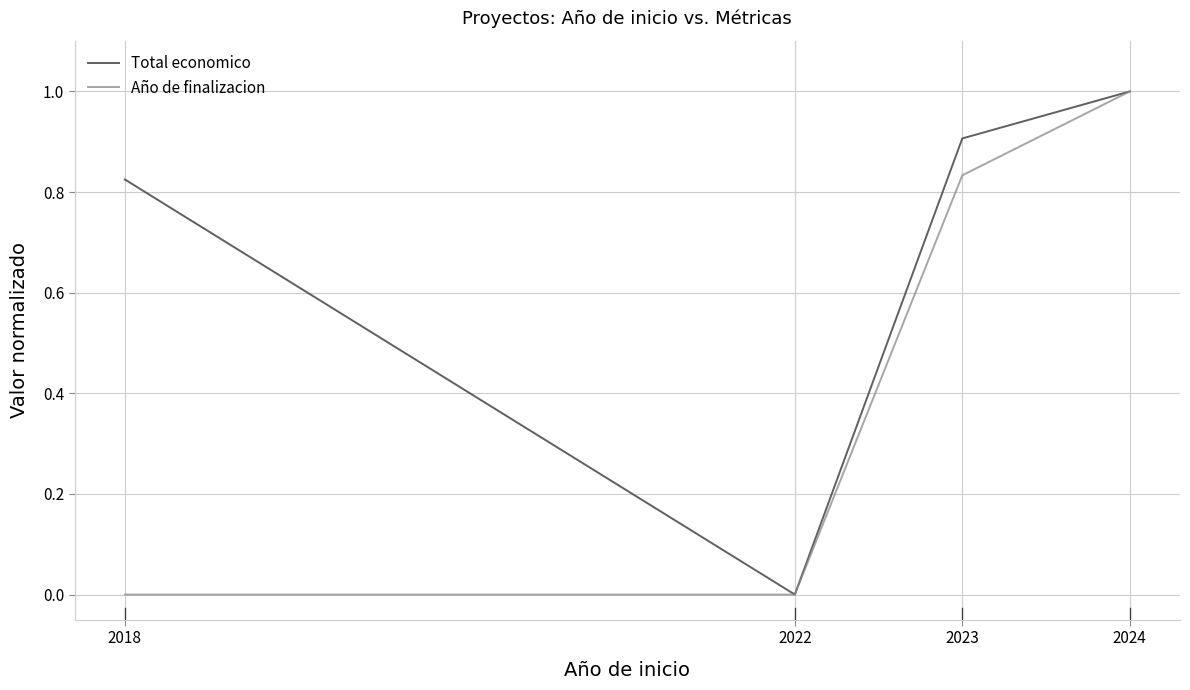

How many distinct data groups are displayed?

2